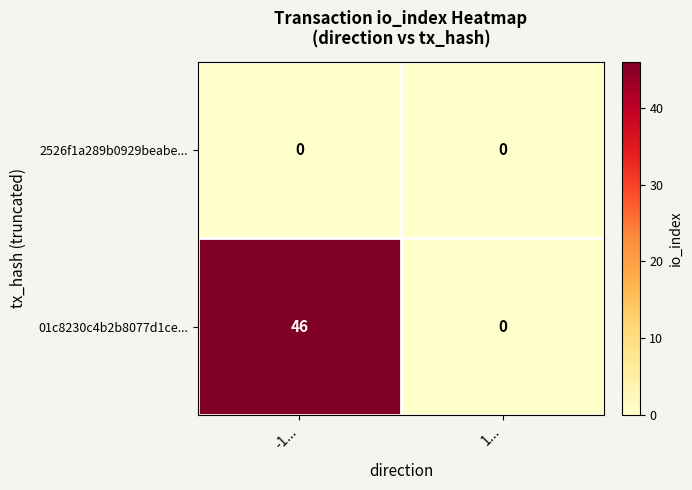

Reading right to left, transcribe all the data shown in this chart.

2526f1a289b0929beabe...: 0	0
01c8230c4b2b8077d1ce...: 0	46